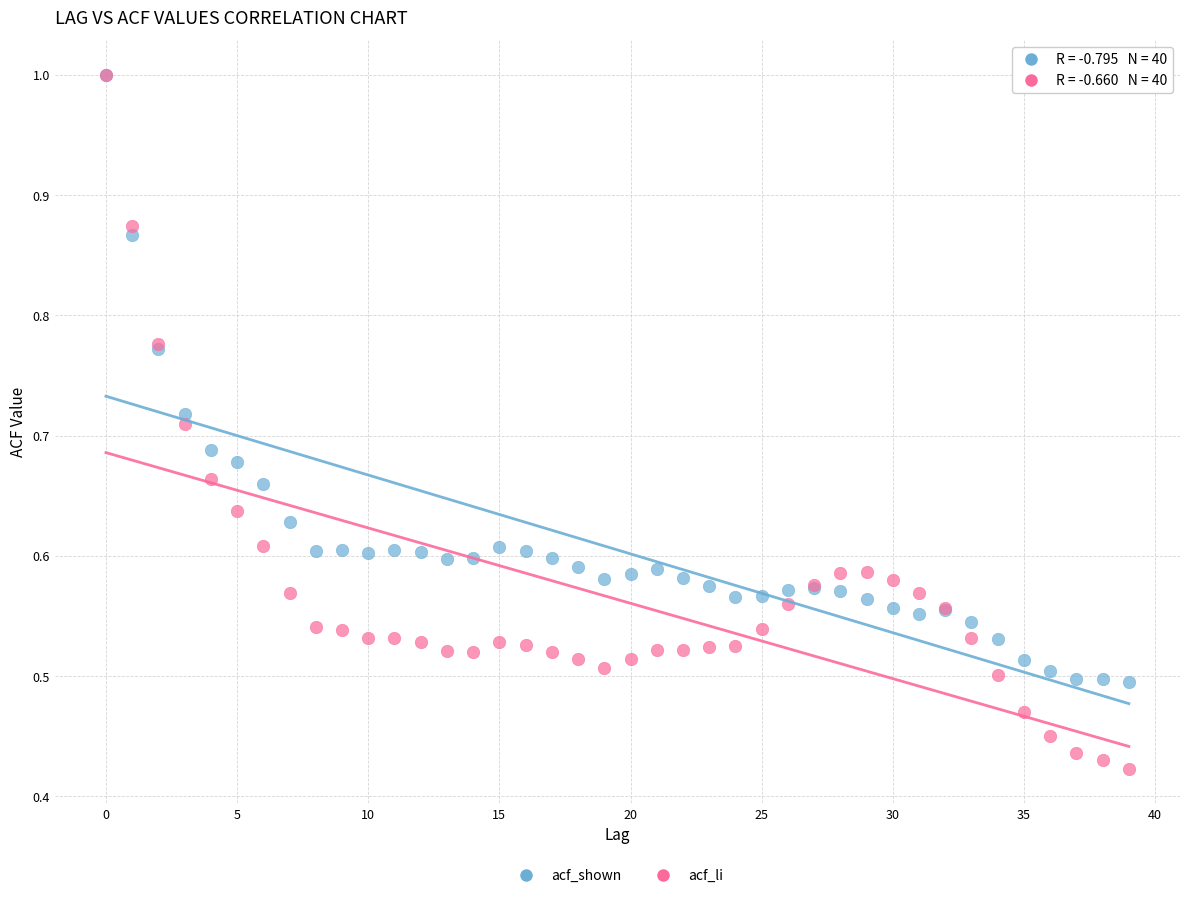

Which series has the largest Y range (max minus min)?

acf_li